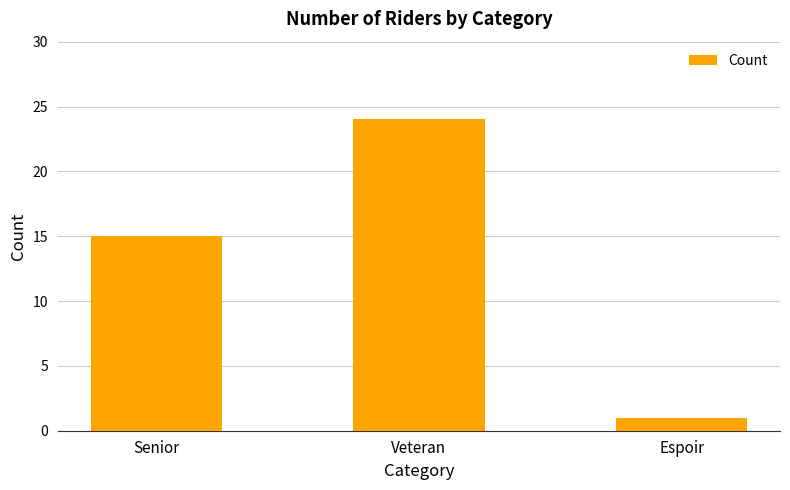

How many categories are shown in the chart?

3